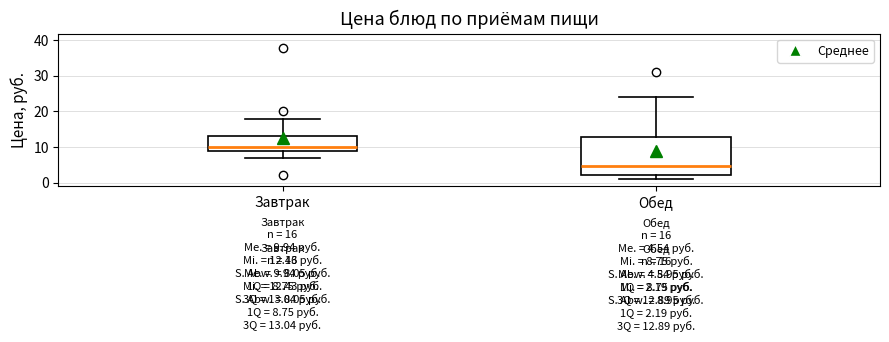

Comparing the boxes themselves (not the whiskers), which one is the tallest?

Обед